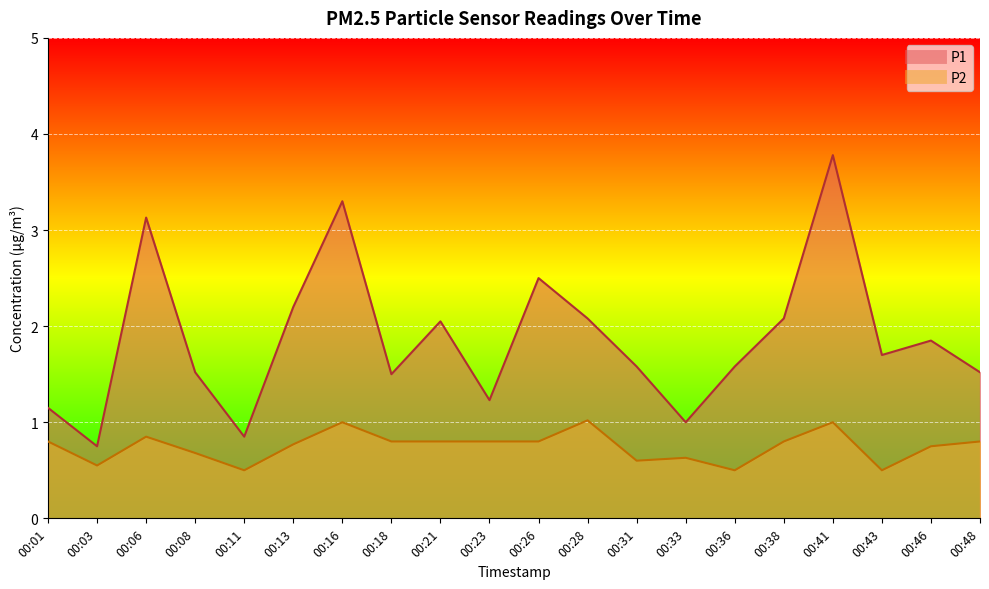

How many interior local peaks does the P1 series have?

6